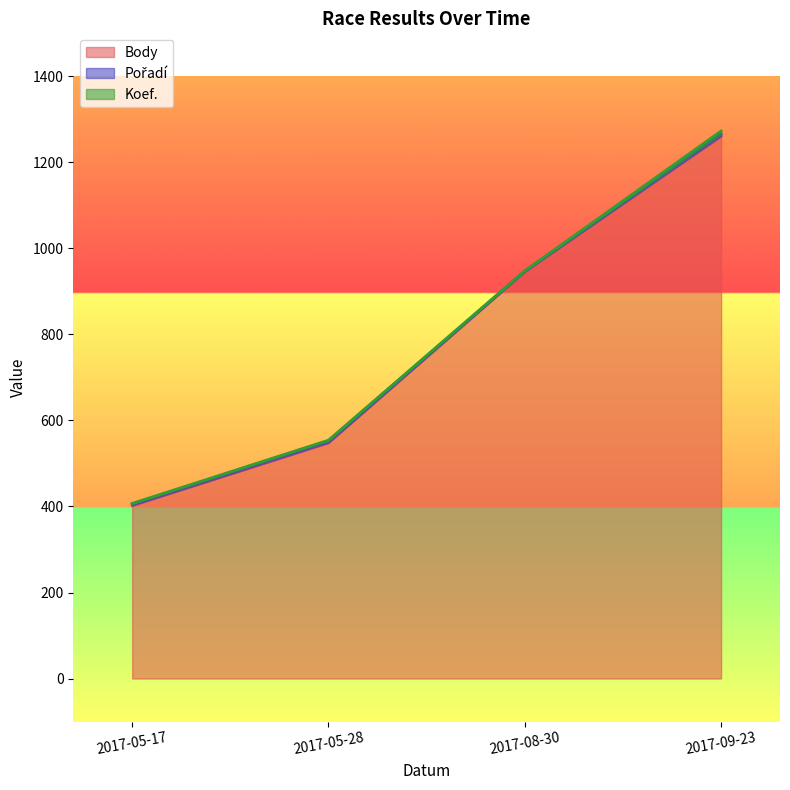

What is the maximum value for Body?

1261